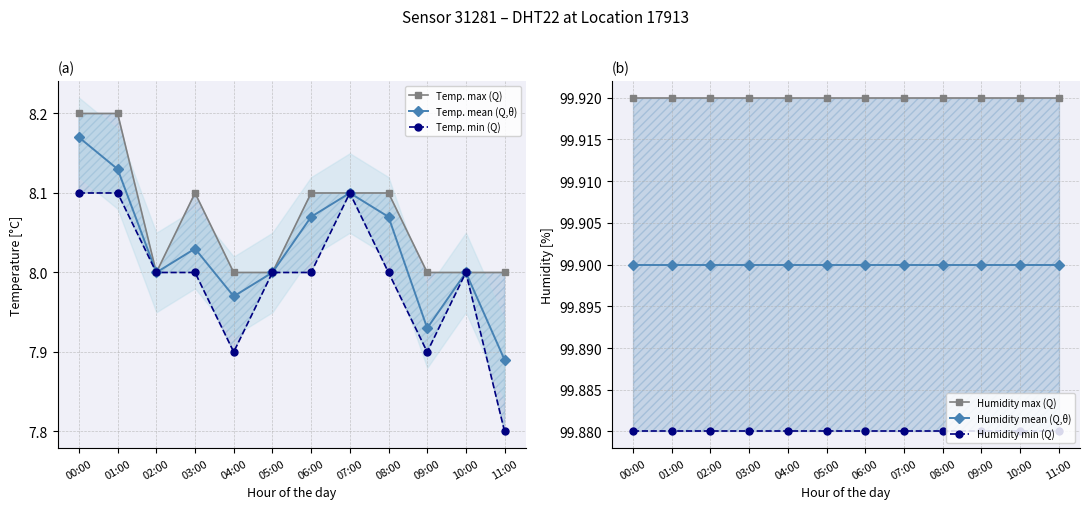

Does the chart have visible grid lines?

Yes